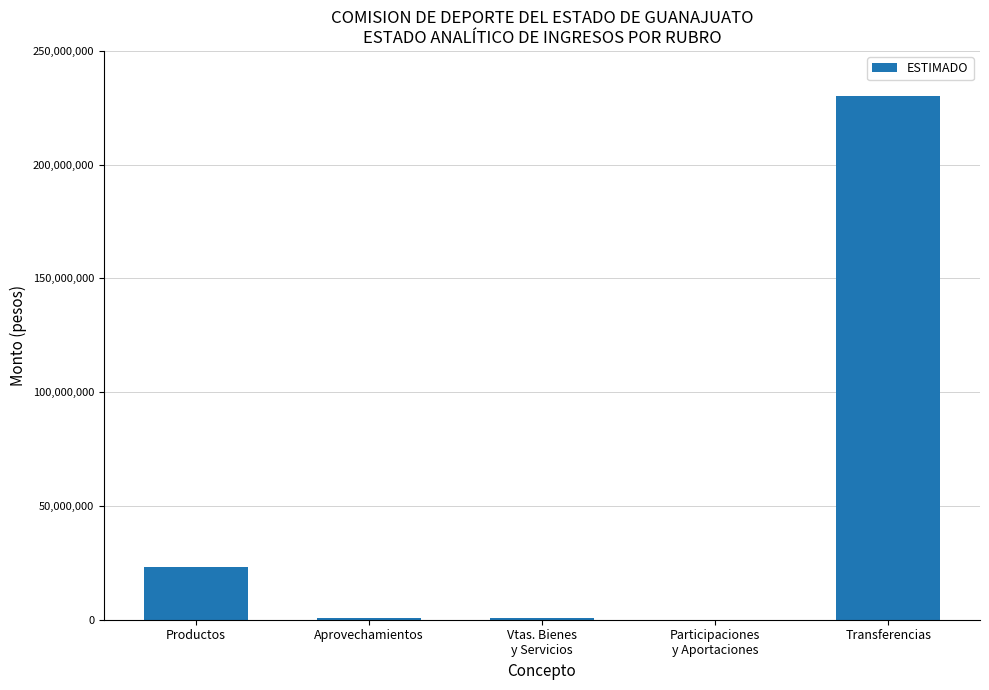

Between Productos and Aprovechamientos, which is larger?

Productos